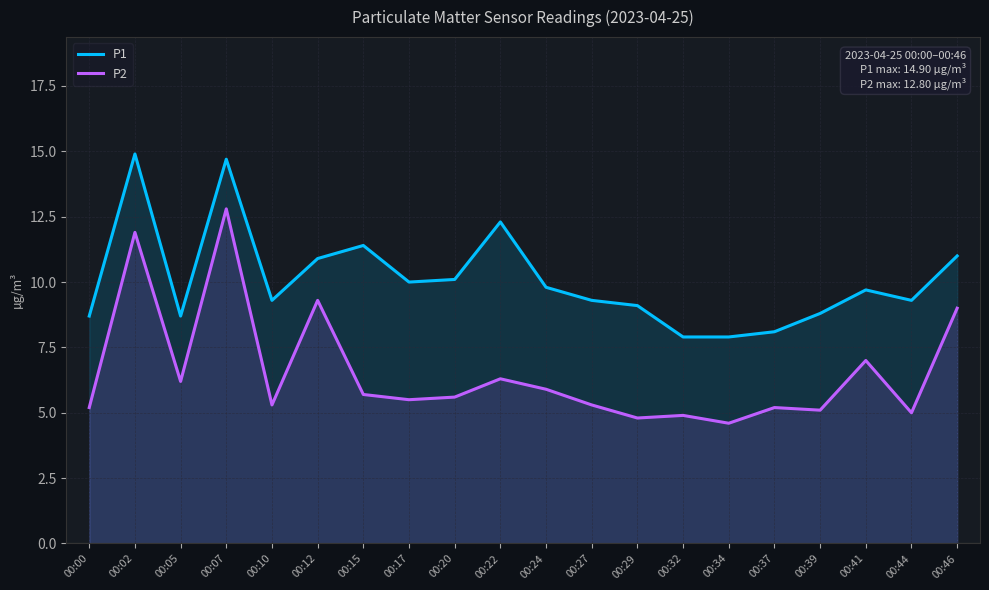

True or false: P2 and P1 intersect in this chart.

False